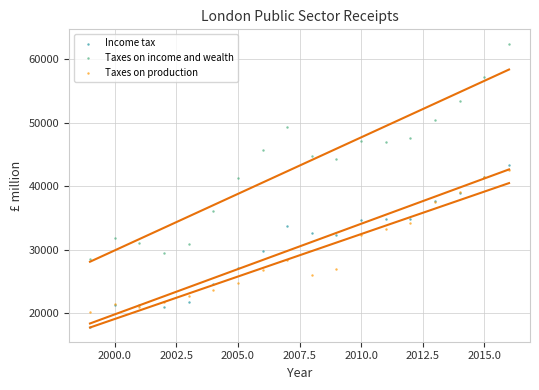

Which series contains the highest Y value?

Taxes on income and wealth